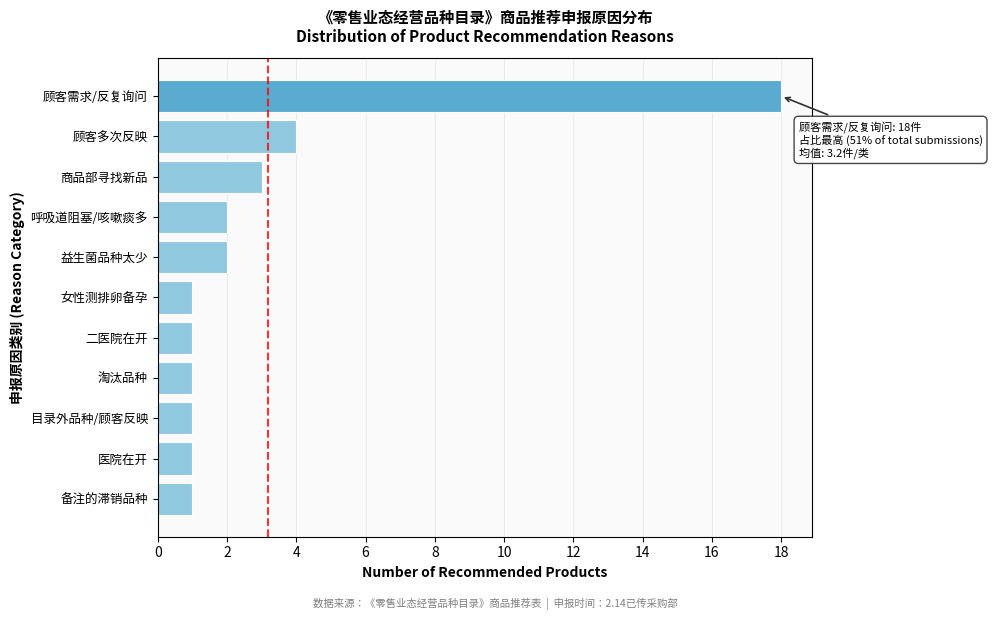

Reading bottom to top, what are all the values shown in this chart?

备注的滞销品种=1	医院在开=1	目录外品种/顾客反映=1	淘汰品种=1	二医院在开=1	女性测排卵备孕=1	益生菌品种太少=2	呼吸道阻塞/咳嗽痰多=2	商品部寻找新品=3	顾客多次反映=4	顾客需求/反复询问=18